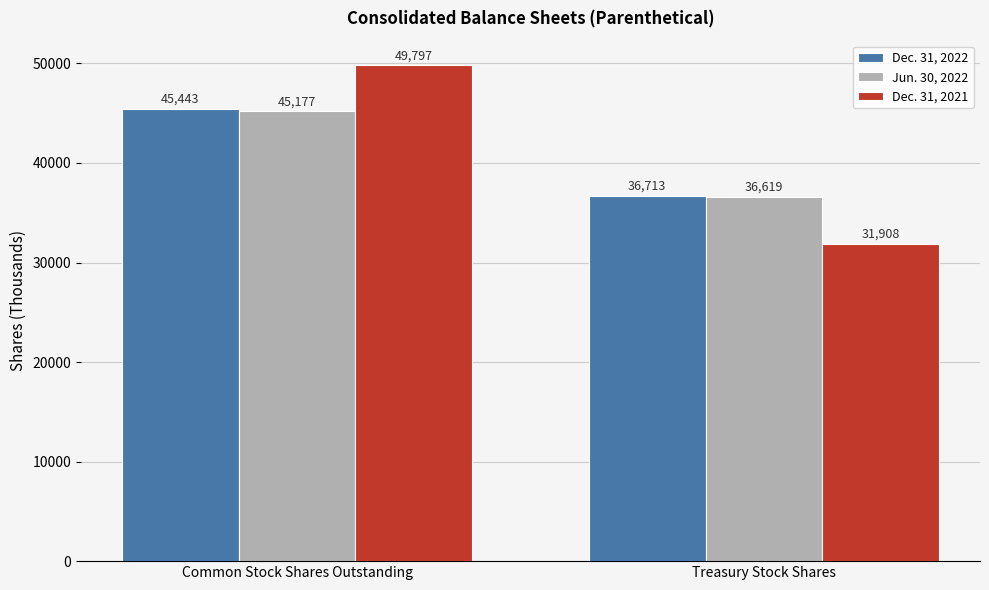

What is the spread (max minus min) of values at Treasury Stock Shares?

4805